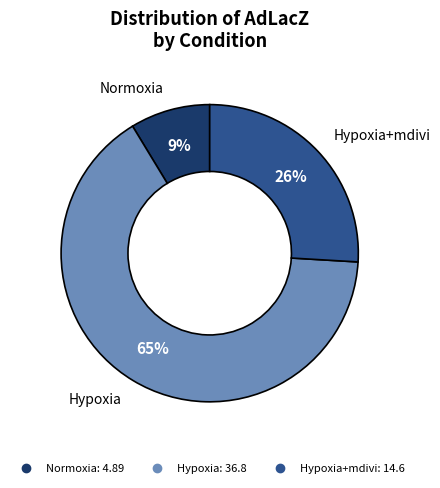

Is there a majority slice in this chart?

Yes